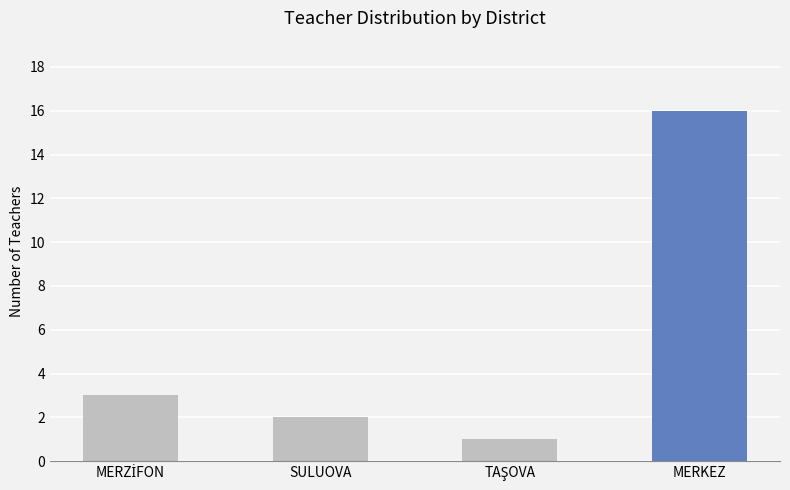

What is the value of the 4th bar from the left?

16